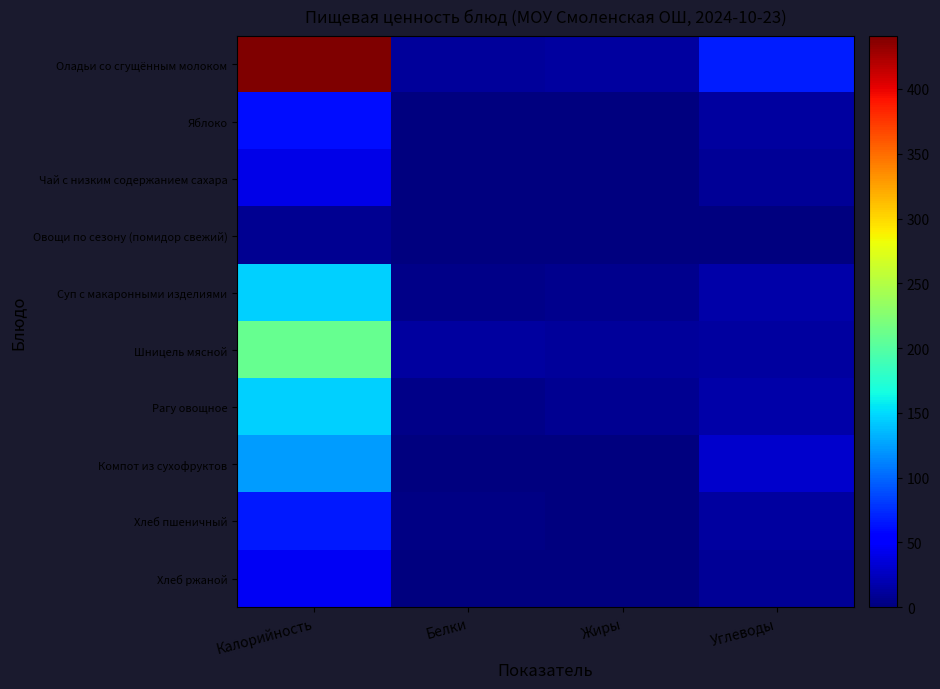

Which has a higher value, Углеводы or Жиры?

Углеводы